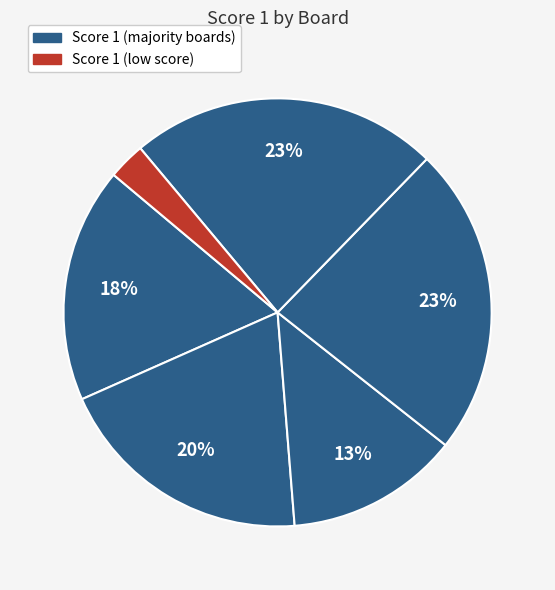

To the nearest percent, what is the average slice percentage?

17%